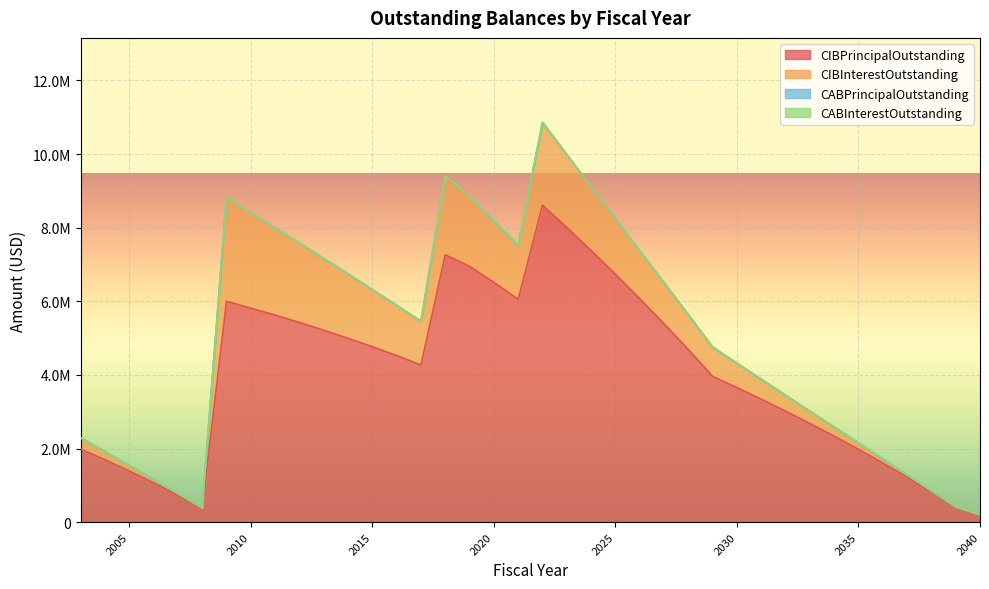

The value of CIBInterestOutstanding at 2025 is 2048219.3. True or false?

False